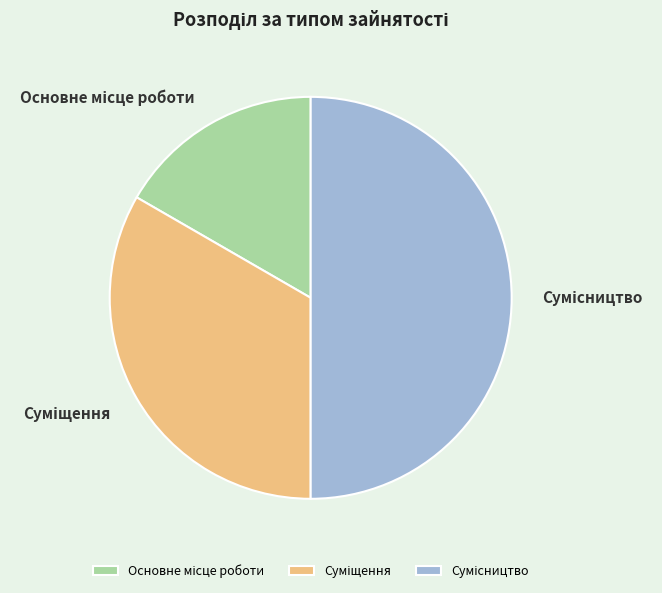

What is the largest slice in the pie chart?

Сумісництво